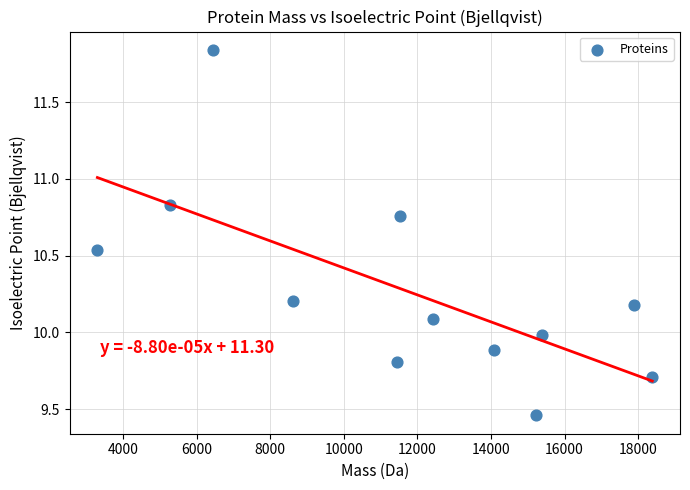

What is the average X value?

11668.0